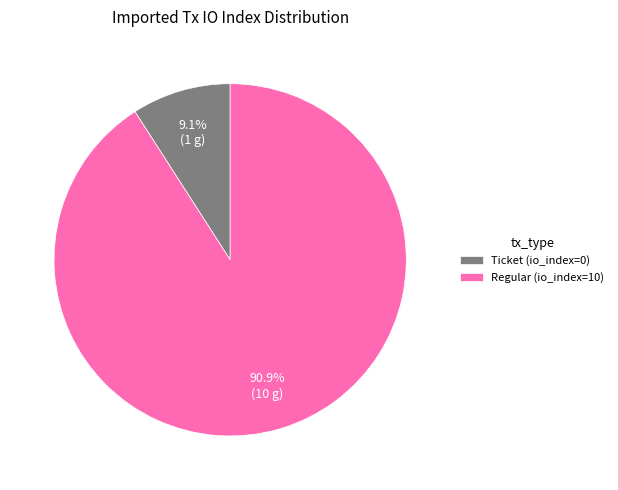

How many slices are in this pie chart?

2